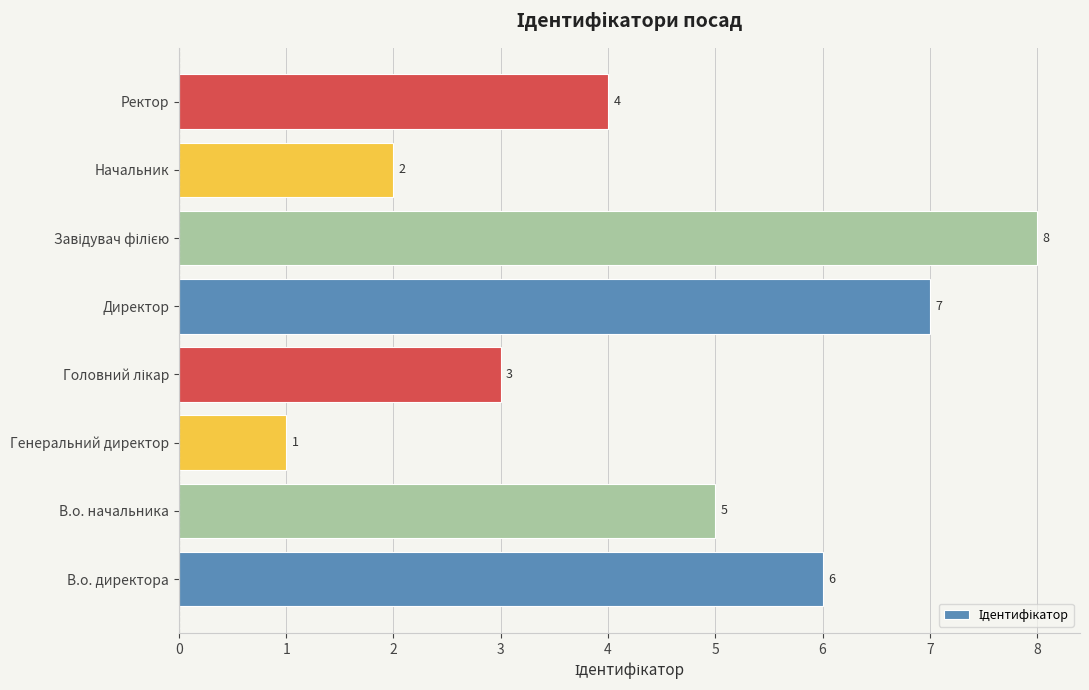

True or false: the data shows 2 at Директор.

False